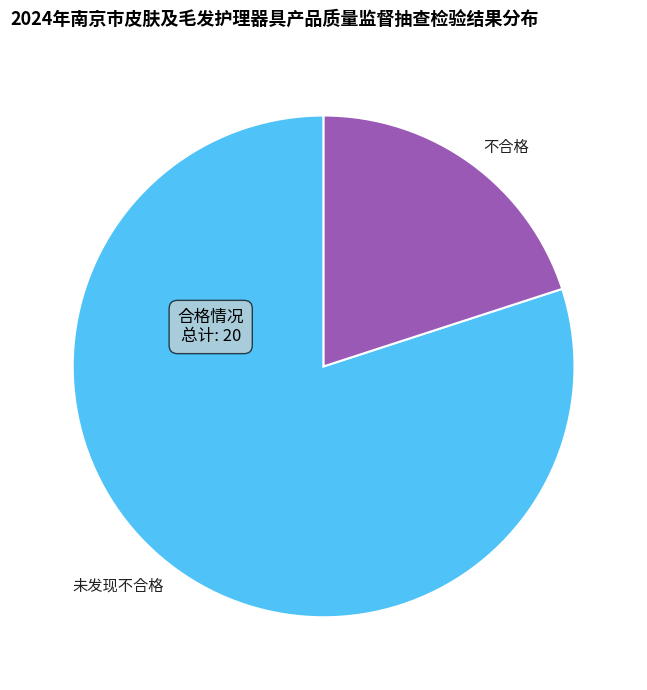

Is it true that 未发现不合格 is 74% of the pie?

False